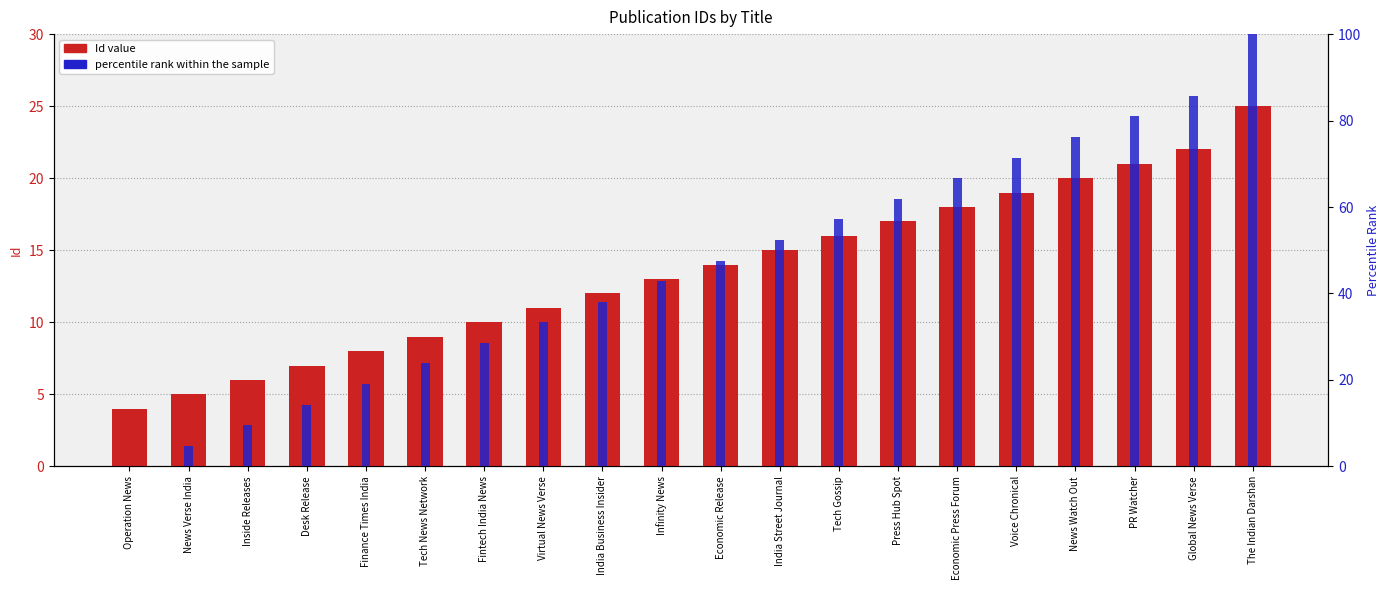

What is the label of the 19th bar from the right?

News Verse India